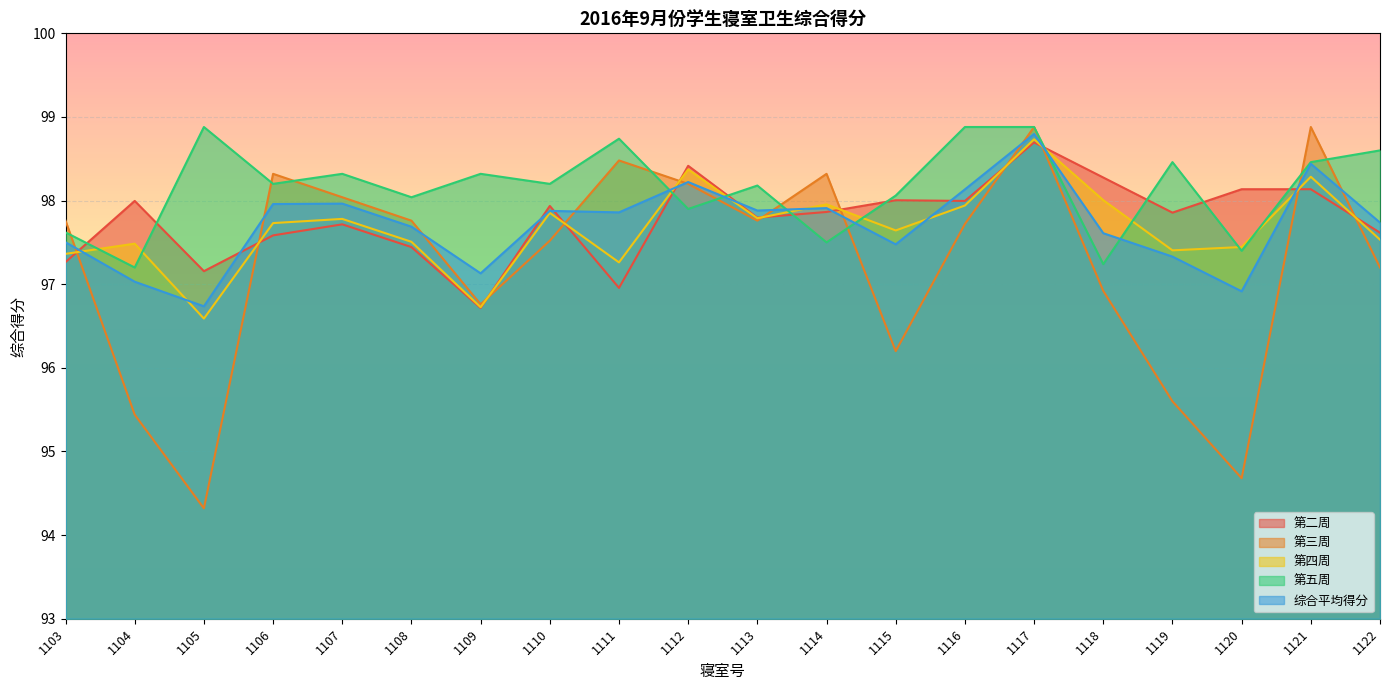

At which category is the sum across all series the highest?

1117